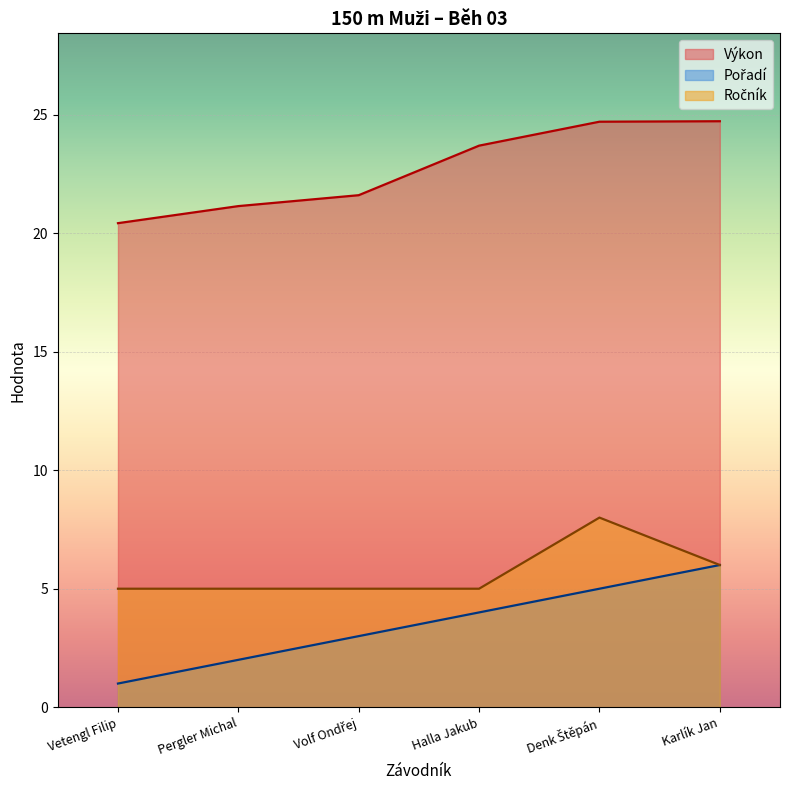

How many values in the Výkon series are below 23?

3